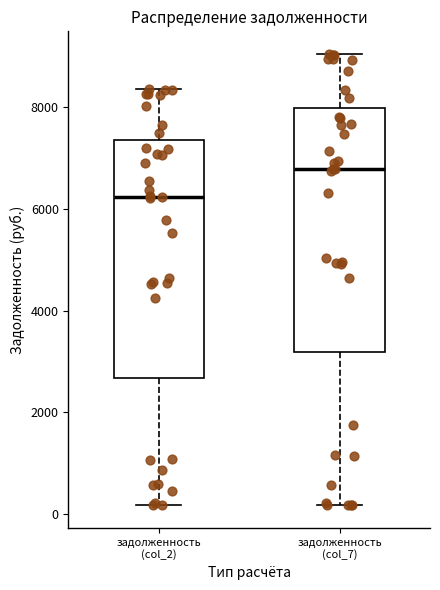

Where does the upper whisker of the box for задолженность (col_2) end on the y-axis? The values are not printed on the chart, so give them approximately, as read against the axis.

8400